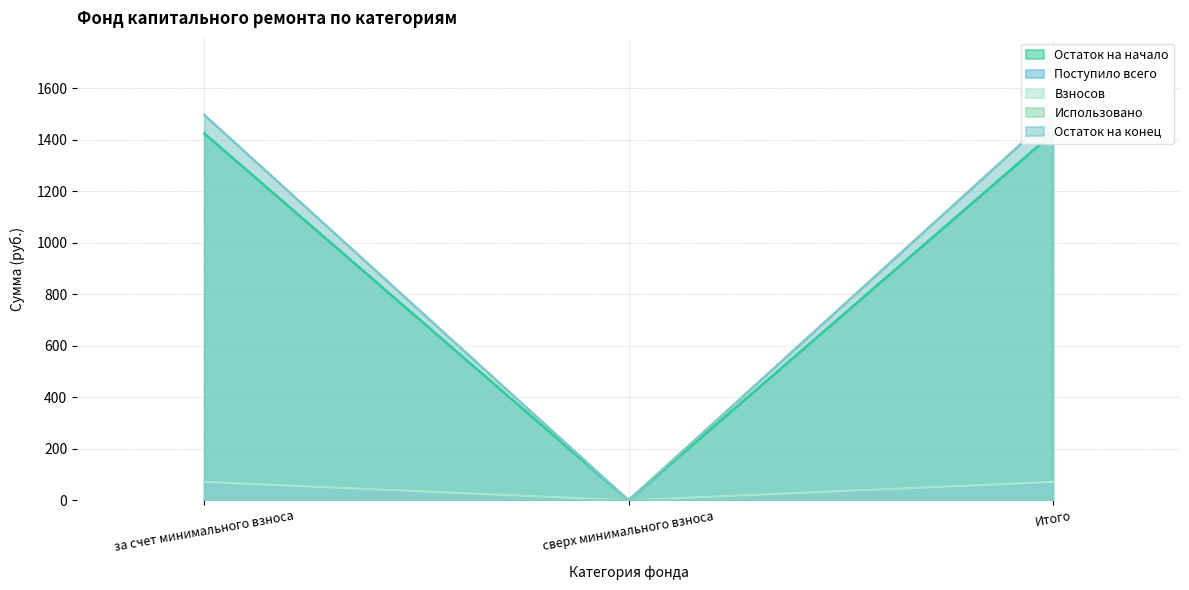

What is the maximum value for Взносов?

71.4